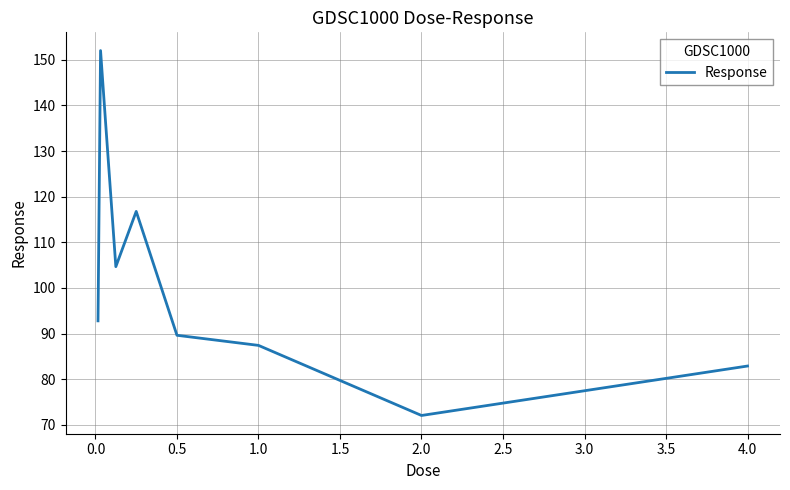

What is the greatest value displayed?

152.0